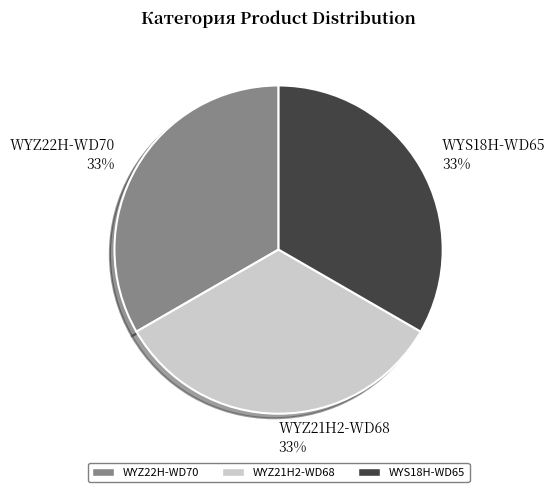

Approximately how many times larger is the value at WYZ21H2-WD68 compared to WYS18H-WD65?

1.0